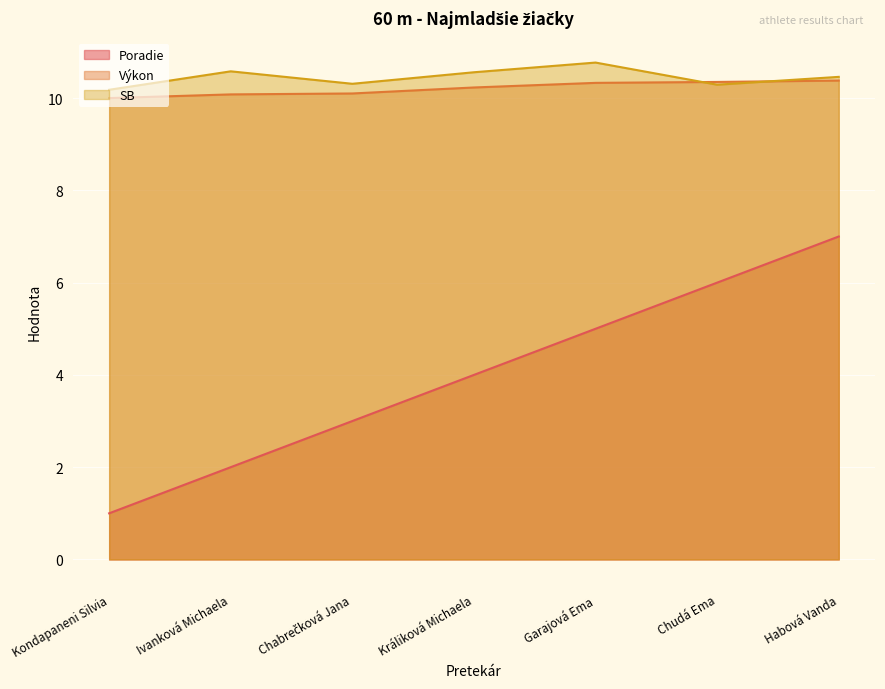

What is the average value of the SB series?

10.5